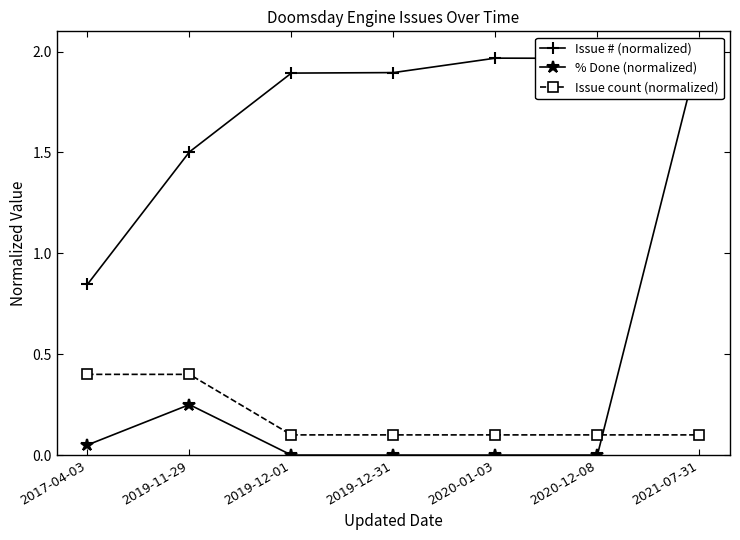

How many series are shown in this chart?

3